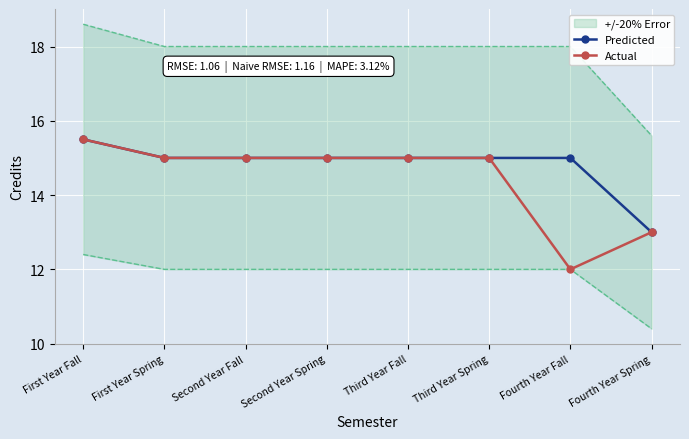

At which category does the chart reach its peak across all series?

First Year Fall